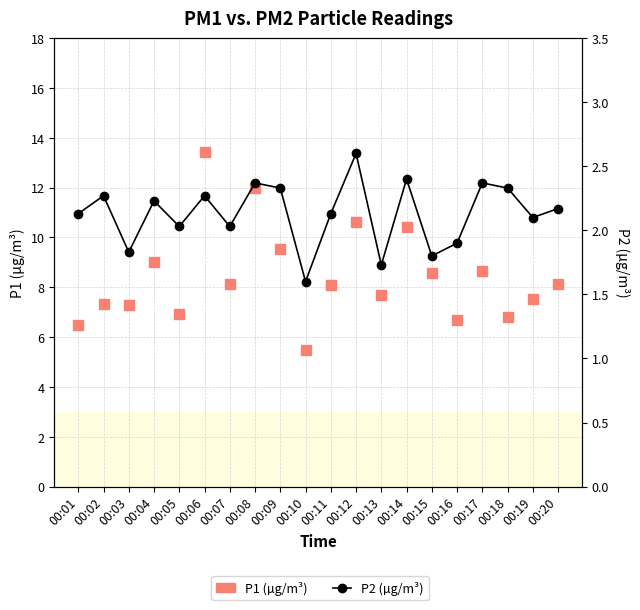

Which series has the largest total across all categories?

P1 (µg/m³)